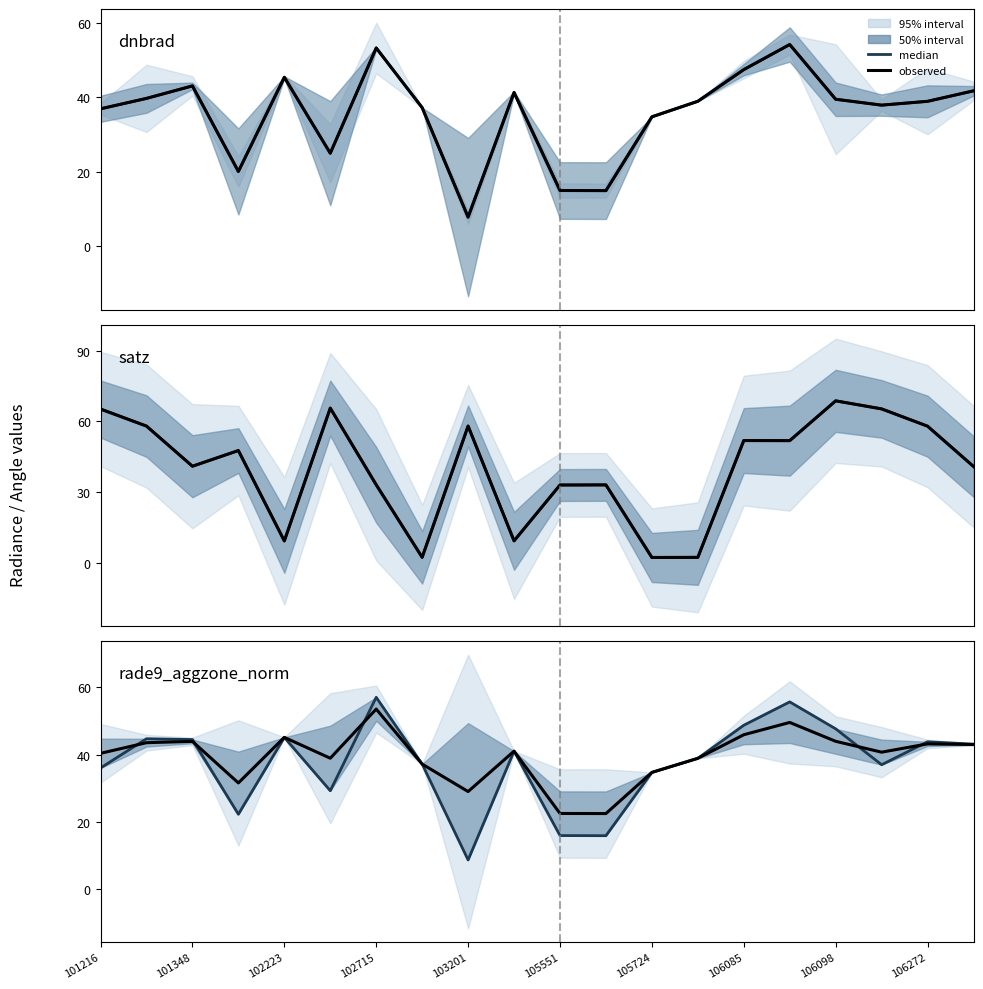

Between 18 and 17, which is larger?

18